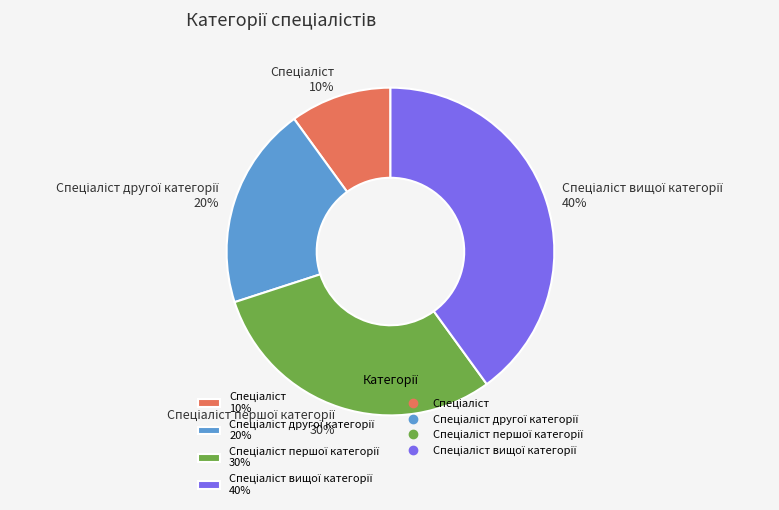

To the nearest percent, what is the difference between the largest and smallest slice percentages?

30%